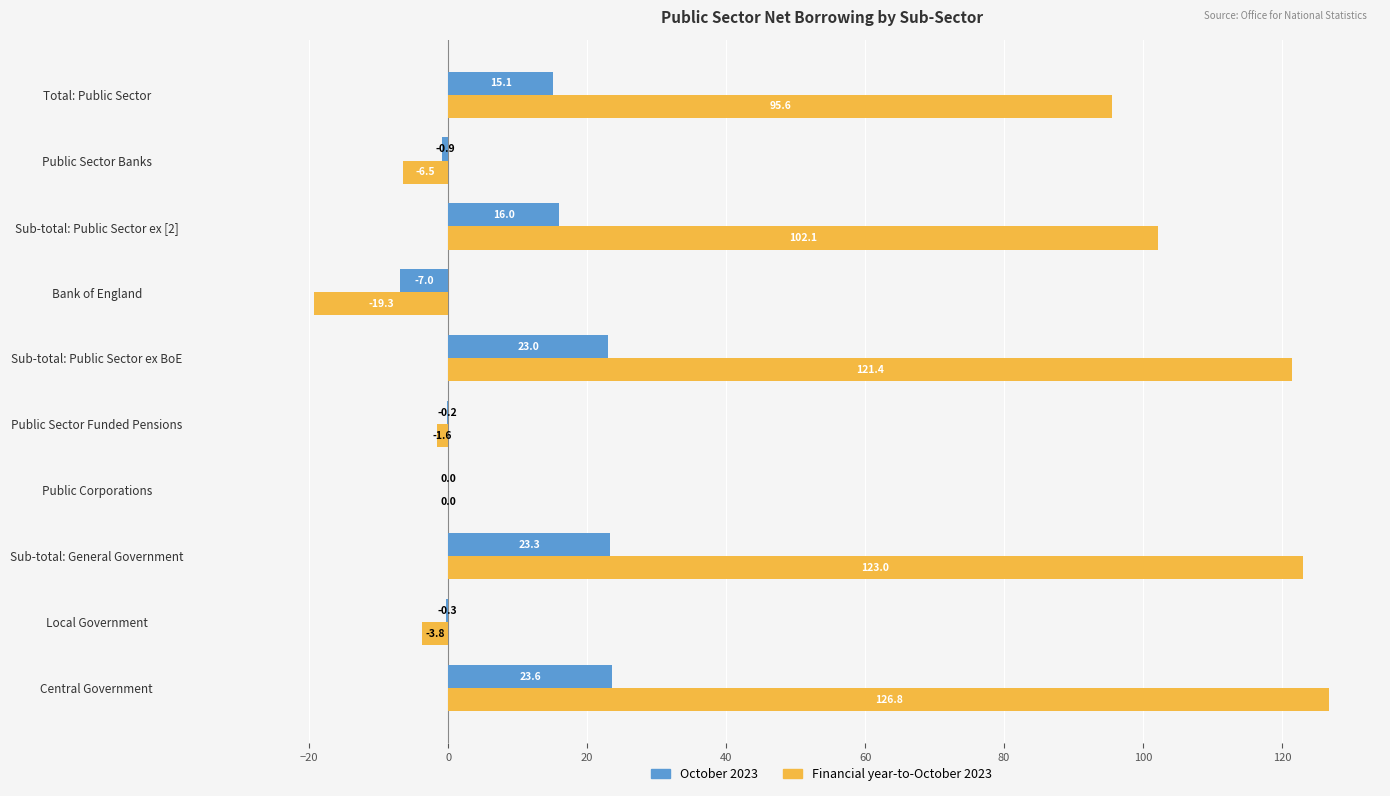

What is the highest value of the Financial year-to-October 2023 series?

126.8